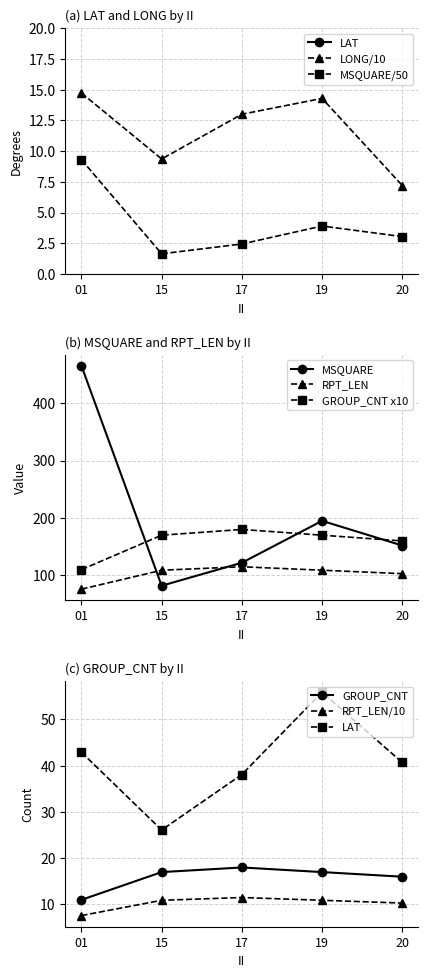

True or false: GROUP_CNT and LAT cross at least once.

False